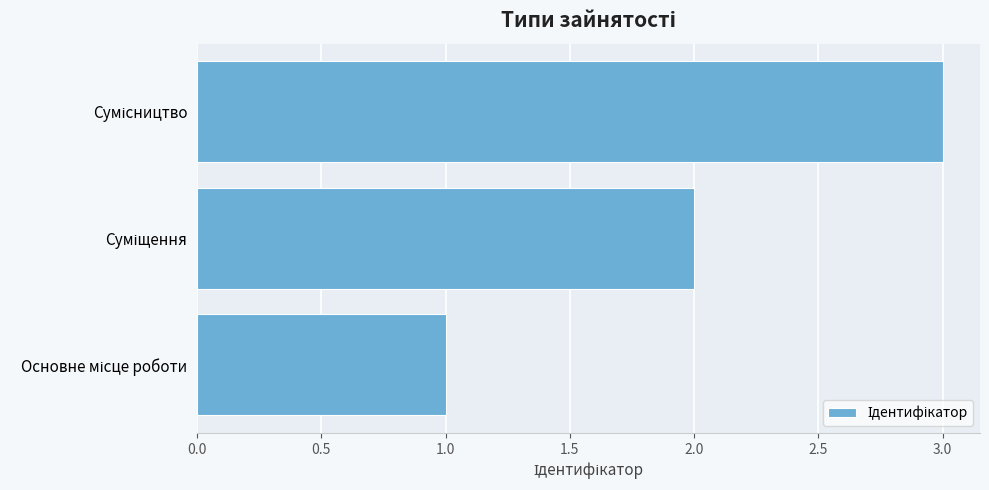

Does the chart contain stacked bars?

No